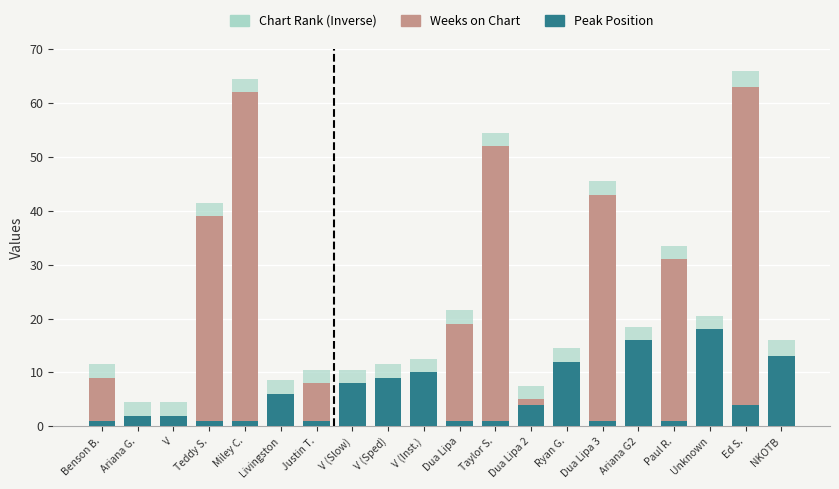

What value does the Peak Position series have at V?

2.0